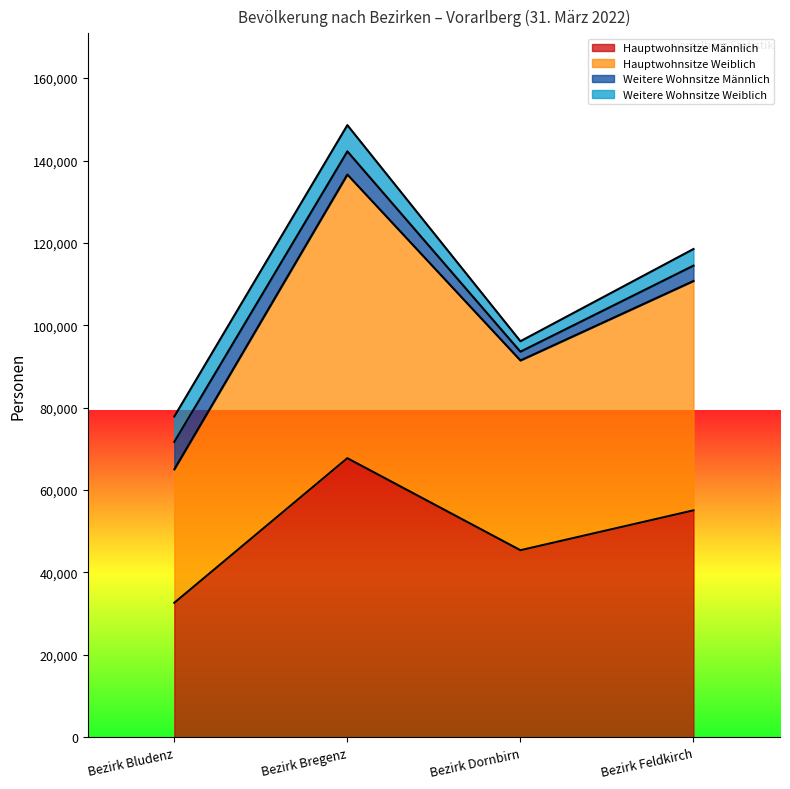

Between Bezirk Bregenz and Bezirk Feldkirch, which series saw the biggest shift?

Hauptwohnsitze Weiblich